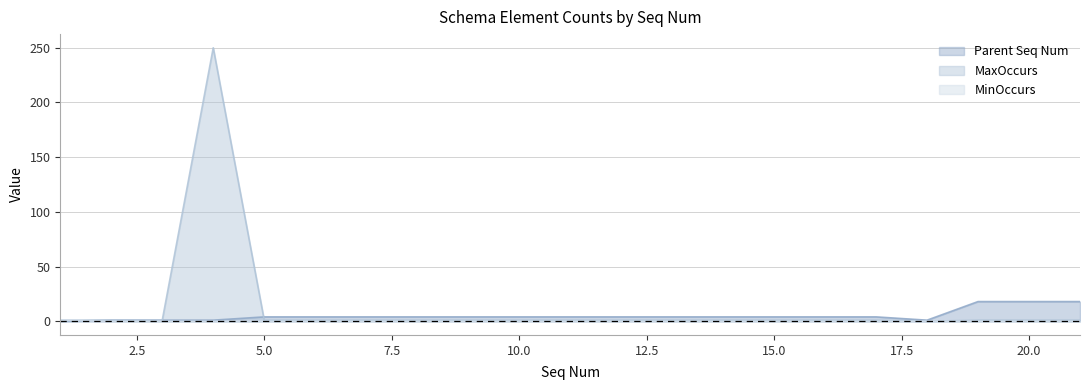

At which label does MinOccurs reach its peak?

1